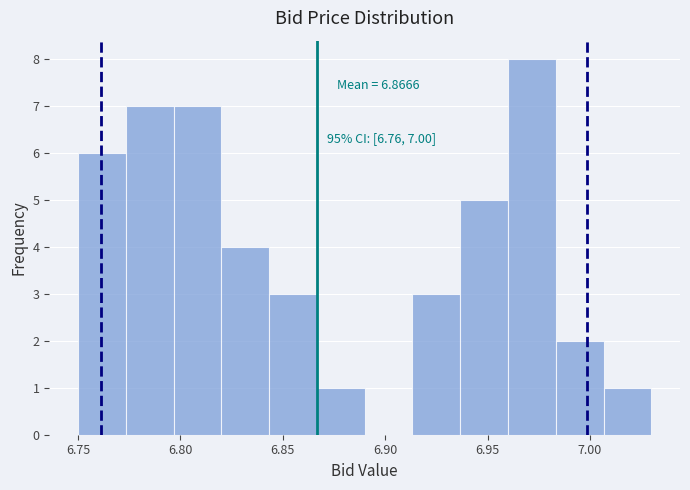

Over which range of the x-axis is the bar tallest?

6.960 to 6.985